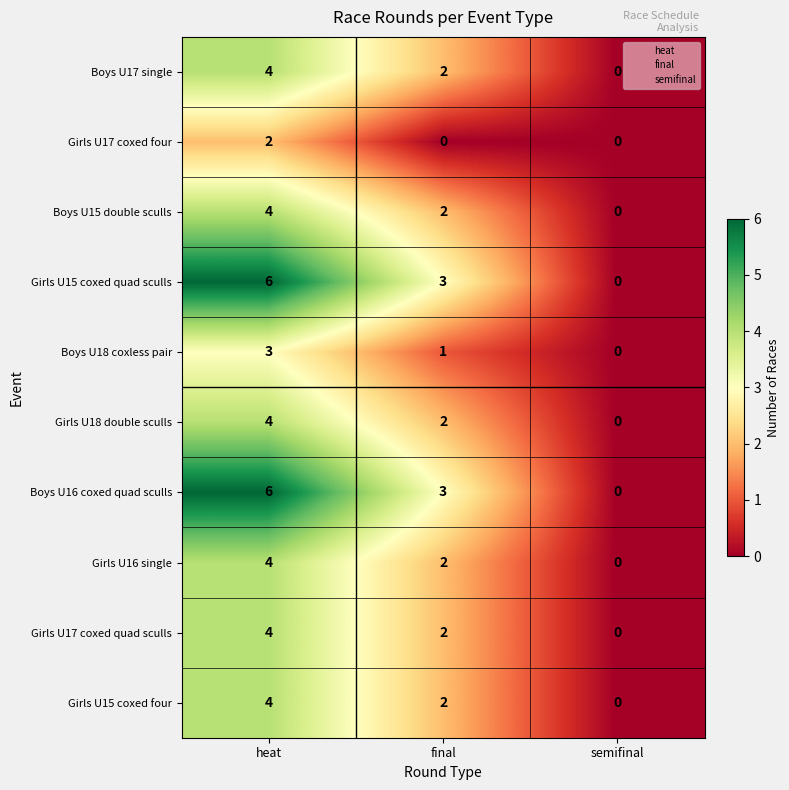

True or false: Boys U18 coxless pair has a value of 0 at semifinal.

True